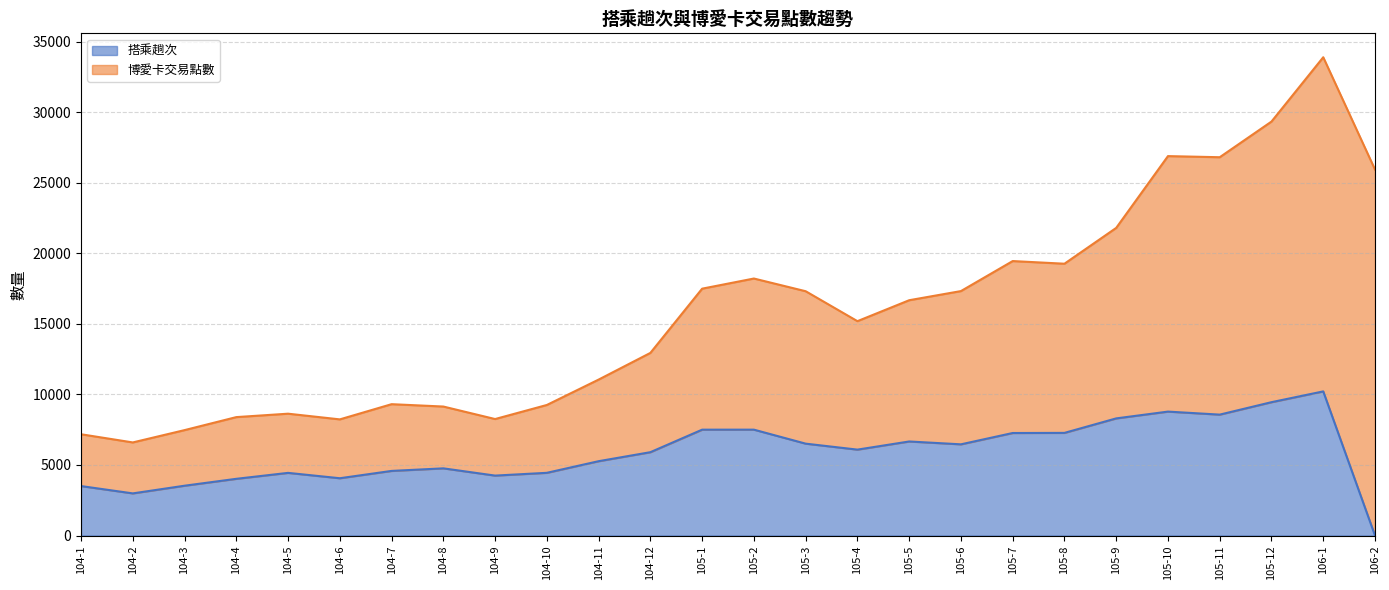

What is the average value?

5859